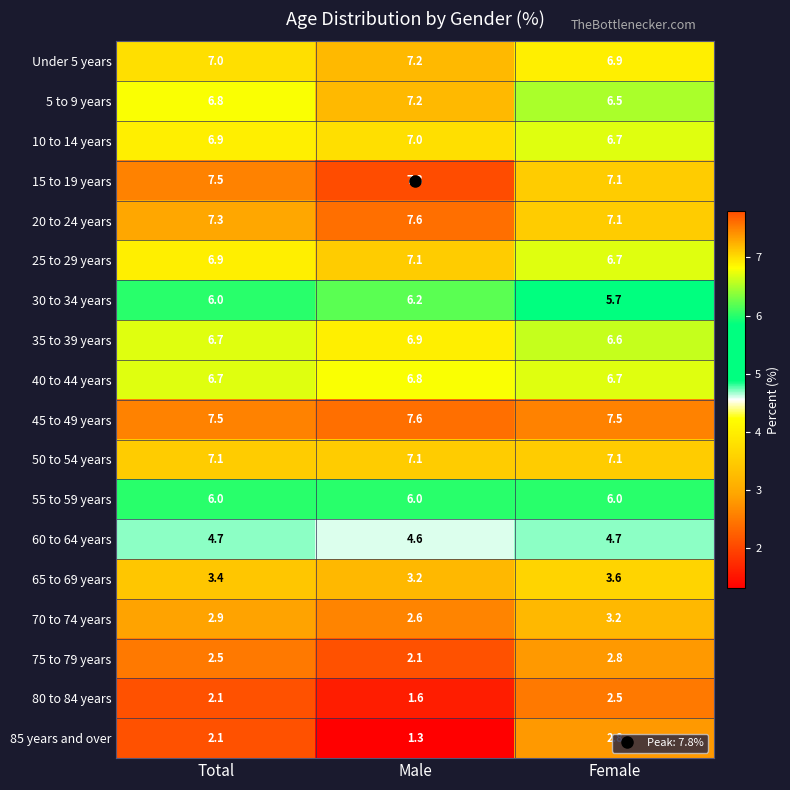

What is the maximum value for 80 to 84 years?

2.5